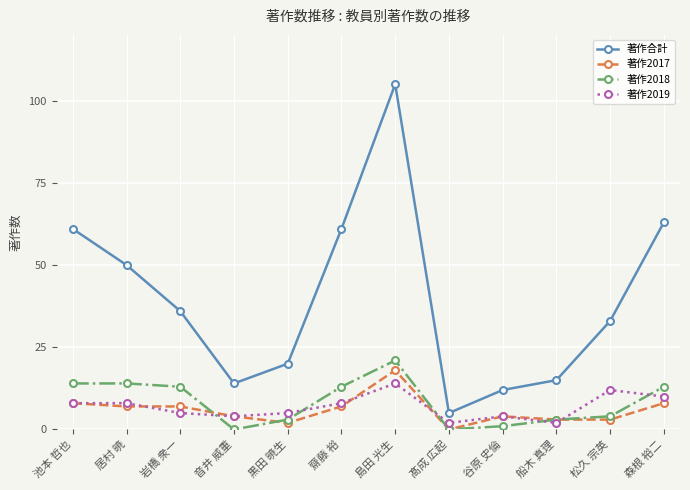

Reading left to right, extract all data points from this chart.

著作合計: 61	50	36	14	20	61	105	5	12	15	33	63
著作2017: 8	7	7	4	2	7	18	0	4	3	3	8
著作2018: 14	14	13	0	3	13	21	0	1	3	4	13
著作2019: 8	8	5	4	5	8	14	2	4	2	12	10